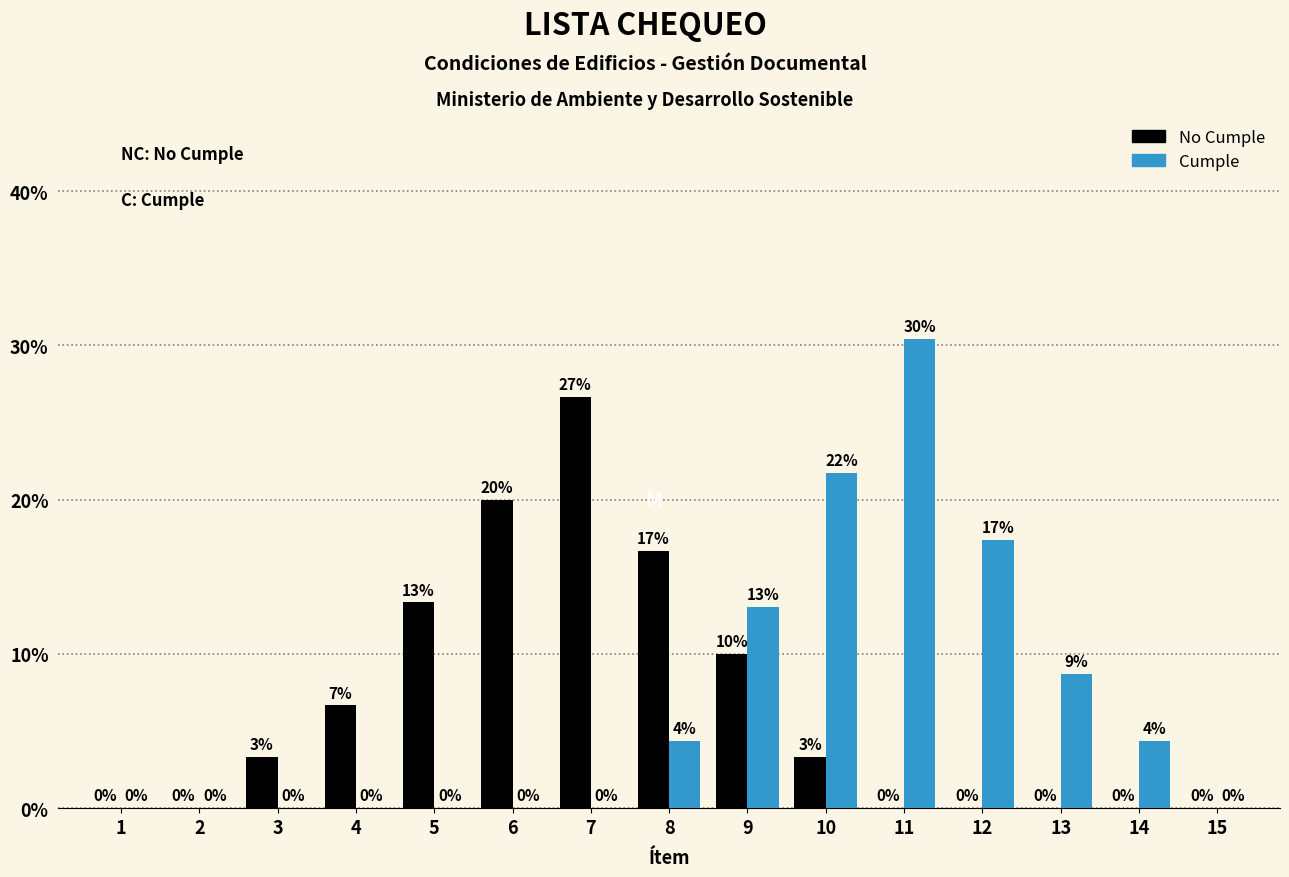

Between 3 and 15, which series saw the biggest shift?

No Cumple